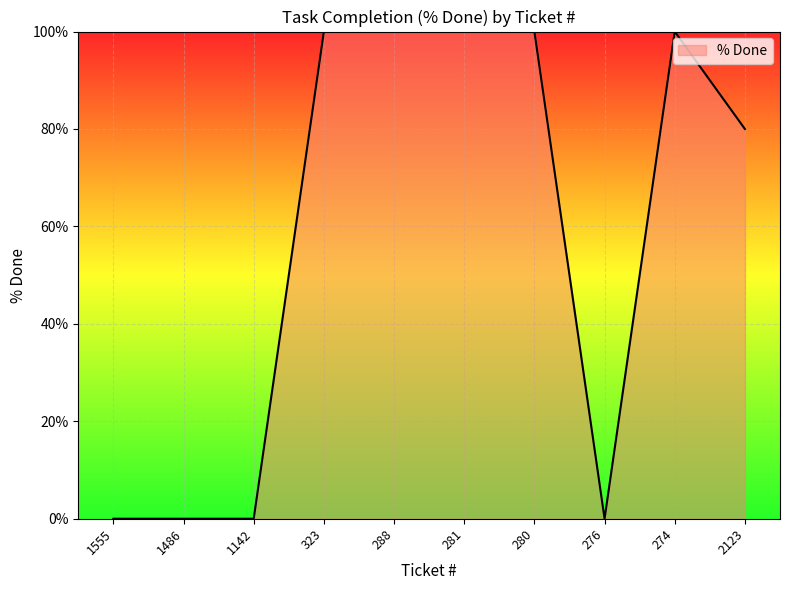

True or false: the data shows 174 at 281.

False